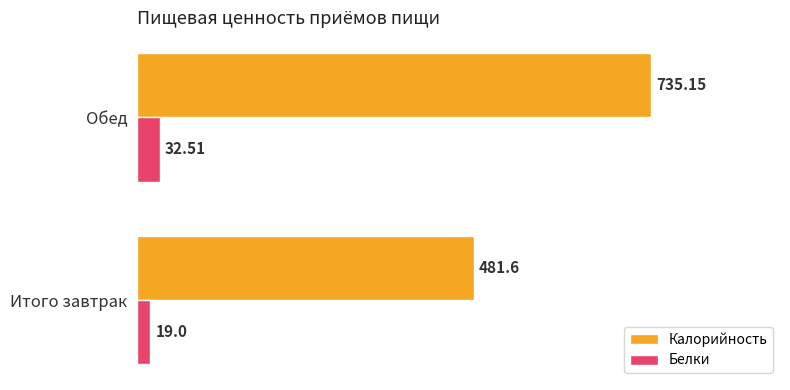

Which category has the lowest value in the Калорийность series?

Итого завтрак